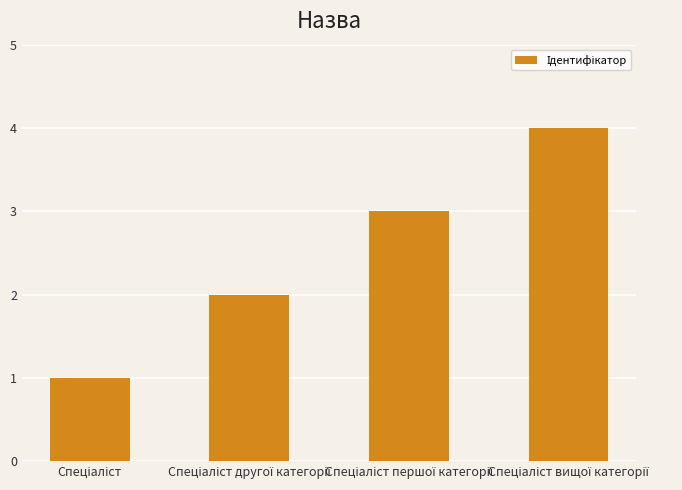

What is the greatest value displayed?

4